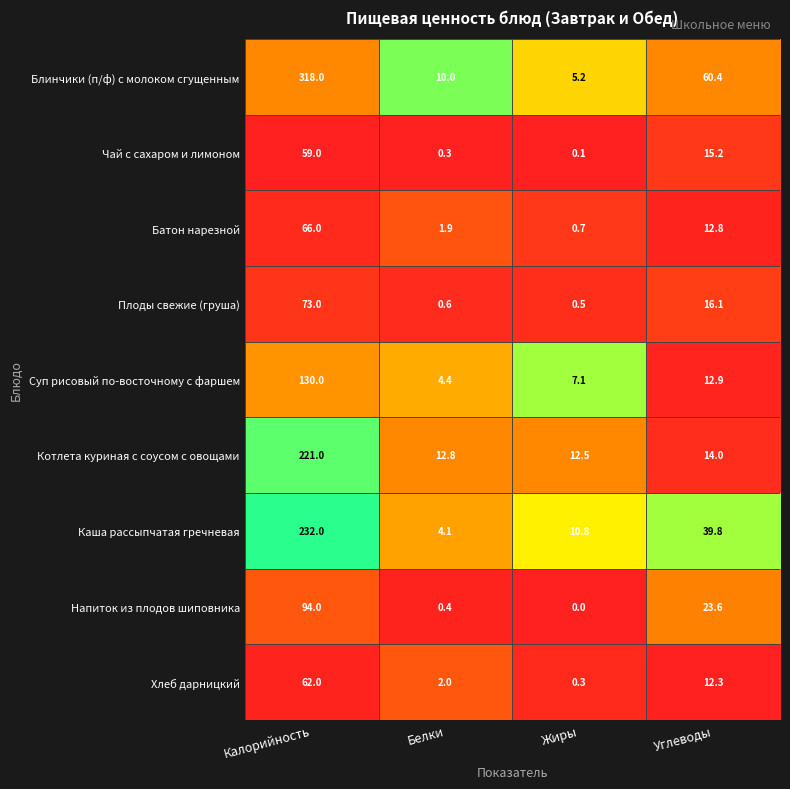

How many distinct data groups are displayed?

9